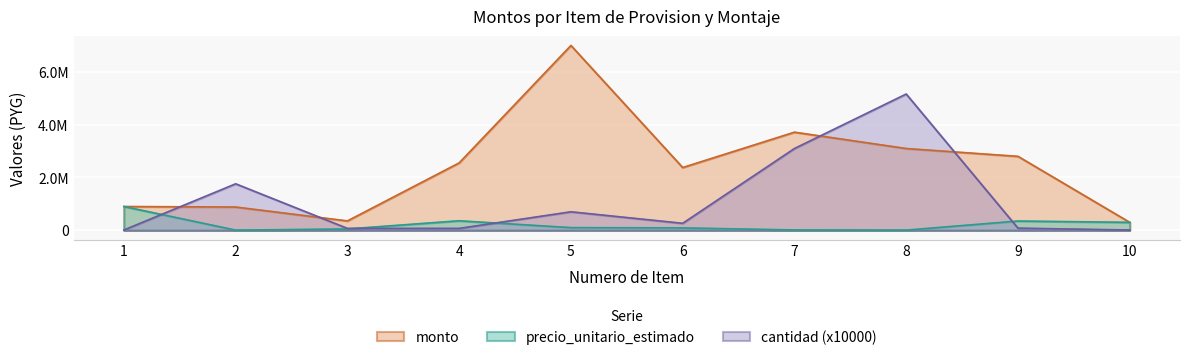

Reading left to right, what are all the values shown in this chart?

precio_unitario_estimado: 900000	5000	50000	360000	100000	90000	12000	6000	350000	300000
monto: 900000	880000	354500	2552400	7000000	2376000	3715200	3096000	2800000	300000
cantidad: 10000	1760000	70900	70900	700000	264000	3096000	5160000	80000	10000